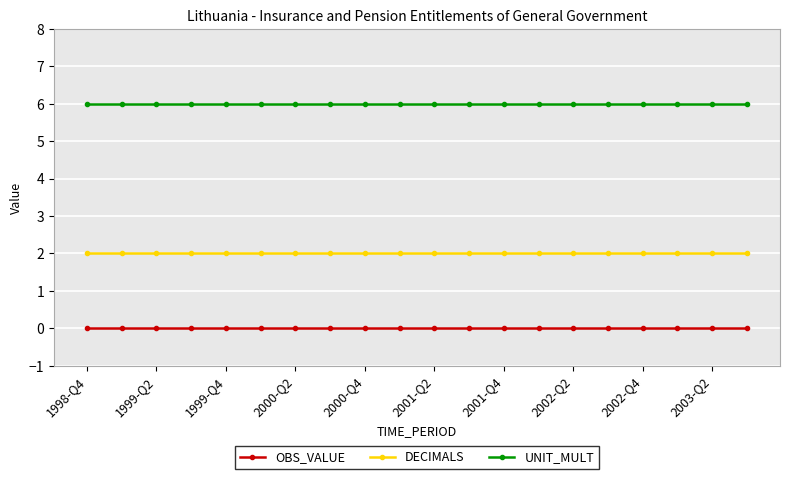

True or false: OBS_VALUE and UNIT_MULT intersect in this chart.

False